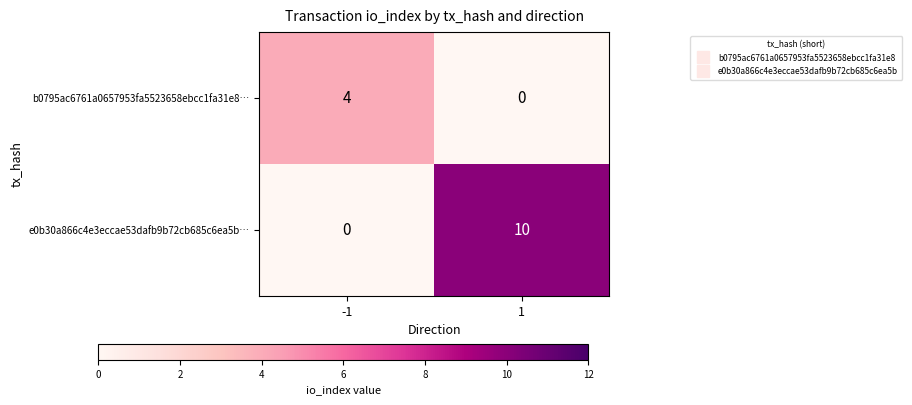

Which series has the widest spread of values?

e0b30a866c4e3eccae53dafb9b72cb685c6ea5b…